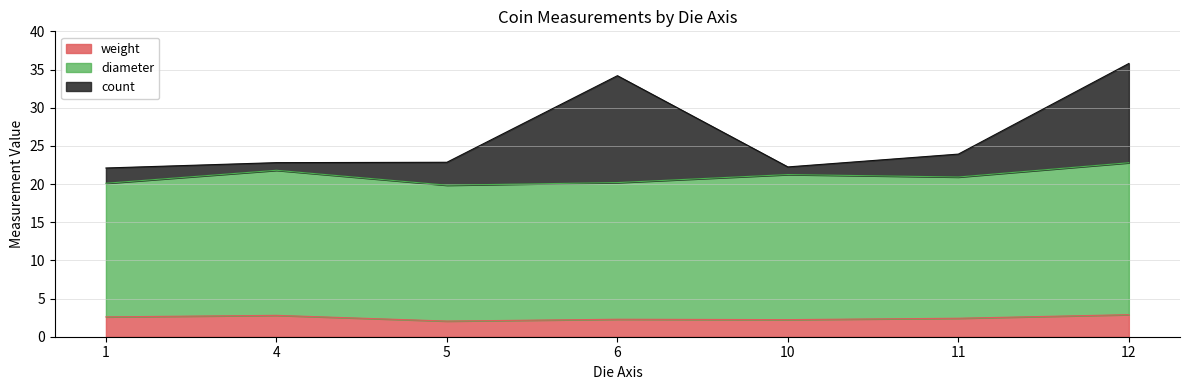

What is the difference between the second highest and minimum values in the weight series?

0.7